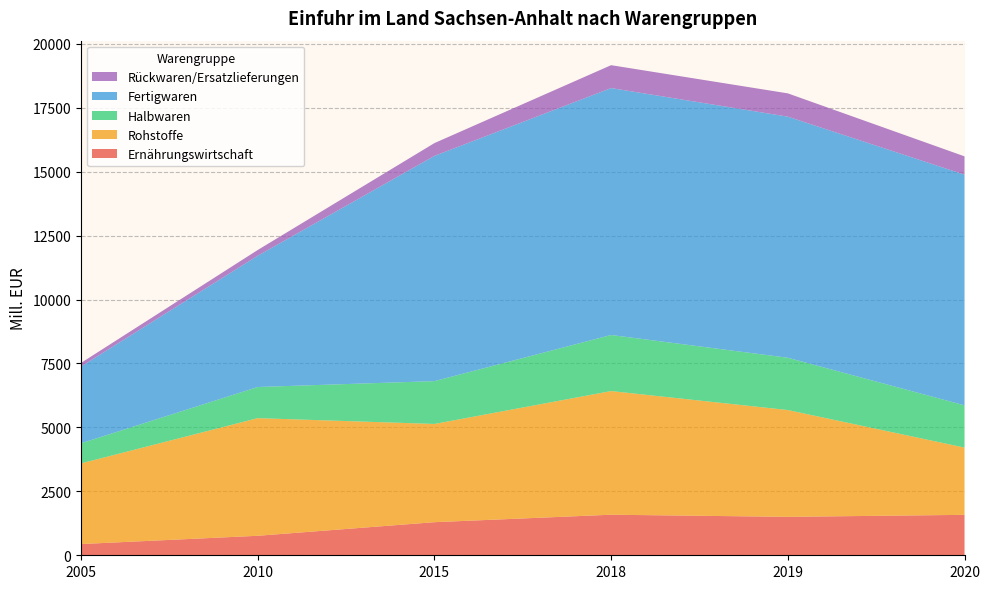

Reading left to right, transcribe all the data shown in this chart.

Ernährungswirtschaft: 2005=439	2010=762	2015=1294	2018=1586	2019=1503	2020=1581
Rohstoffe: 2005=3154	2010=4600	2015=3841	2018=4835	2019=4176	2020=2630
Halbwaren: 2005=787	2010=1218	2015=1675	2018=2193	2019=2045	2020=1653
Fertigwaren: 2005=3000	2010=5132	2015=8807	2018=9655	2019=9427	2020=9019
Rückwaren/Ersatzlieferungen: 2005=142	2010=225	2015=500	2018=895	2019=911	2020=716